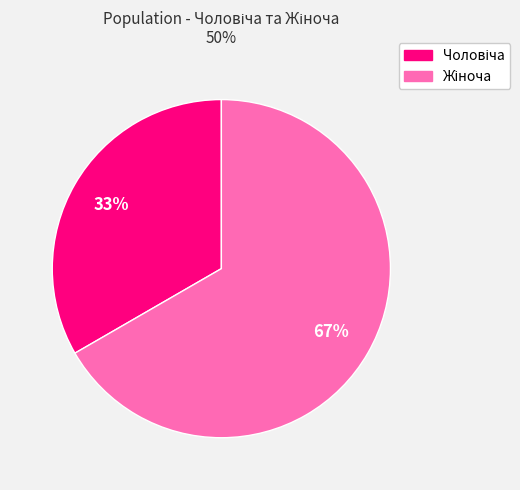

Does any single category account for the majority?

Yes